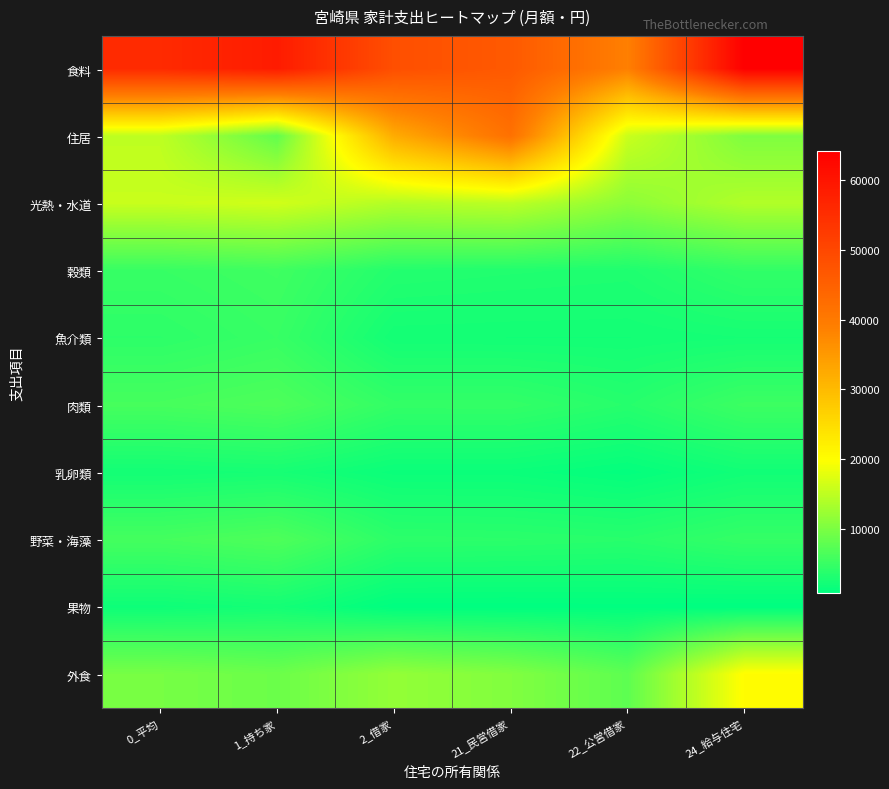

What is the total value across all series at 22_公営借家?

89213